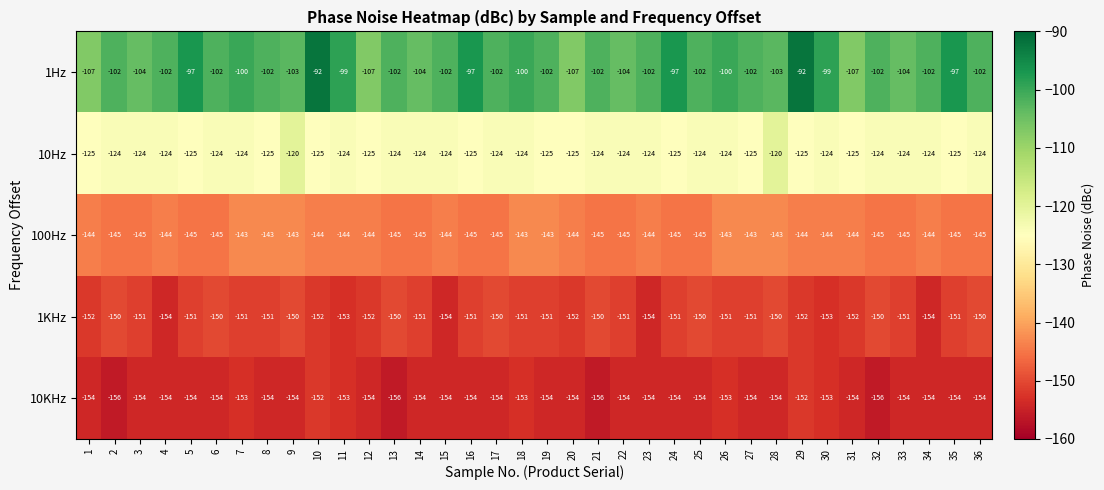

At which label does 10KHz first exceed -154?

7